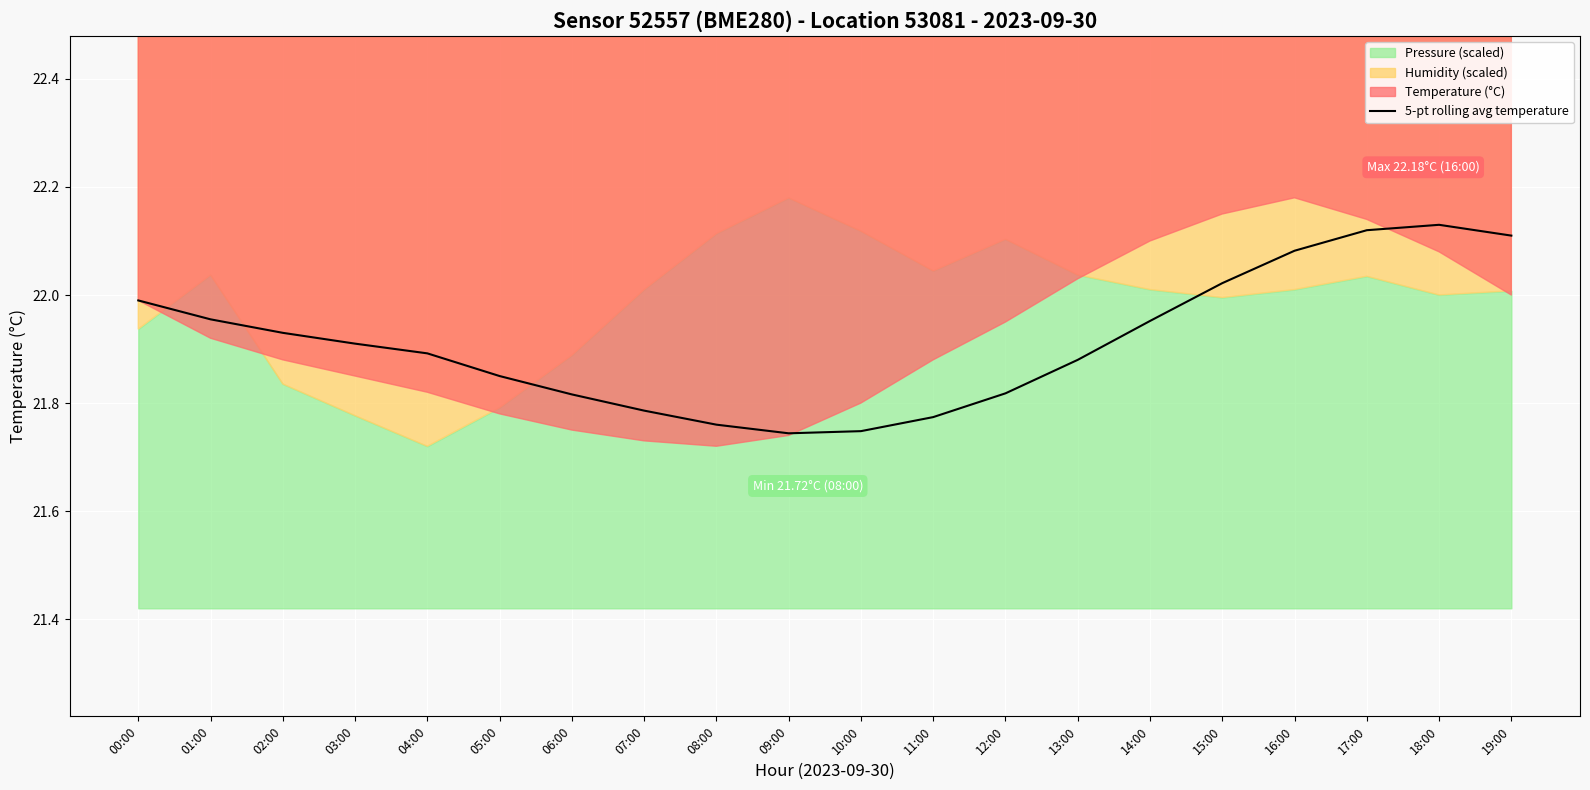

Reading right to left, list all the values displayed in this chart.

22.1	22.1	22.1	22.1	22.0	22.0	21.9	21.8	21.8	21.7	21.7	21.8	21.8	21.8	21.9	21.9	21.9	21.9	22.0	22.0